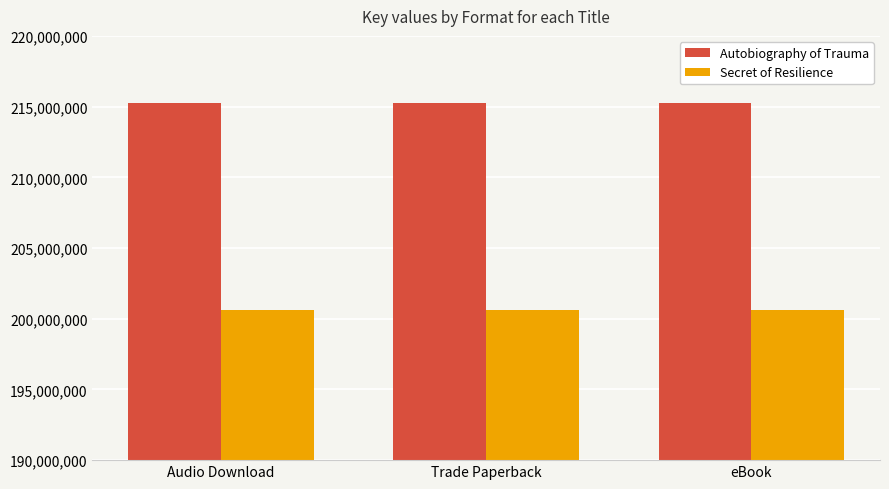

What is the approximate value of Autobiography of Trauma at eBook?

215229632